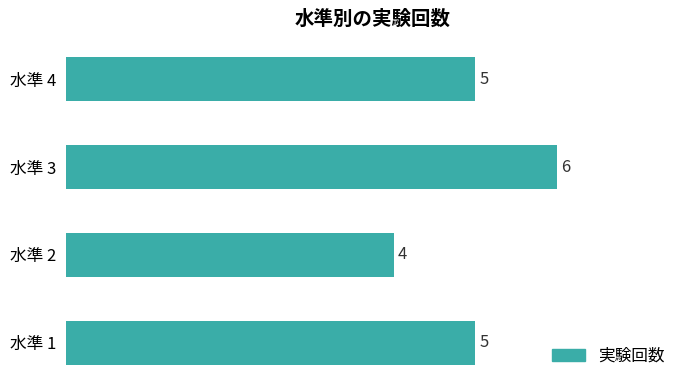

The chart shows a value of 2 at 水準 2. True or false?

False